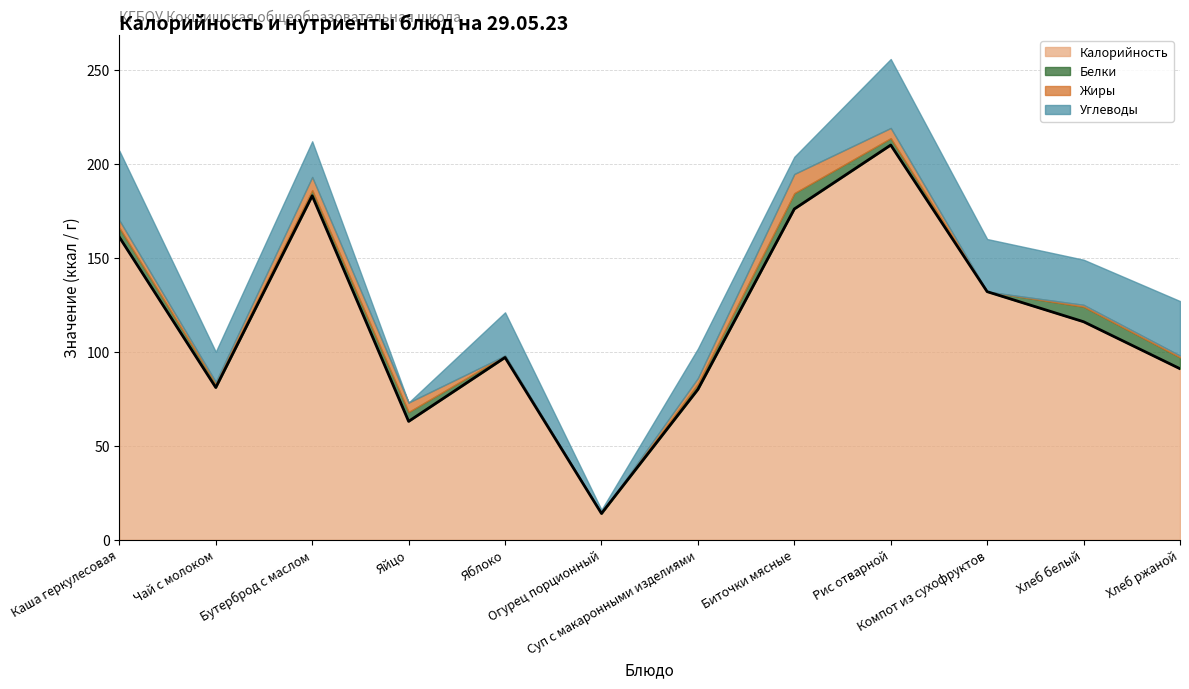

Which series has the largest total across all categories?

Калорийность